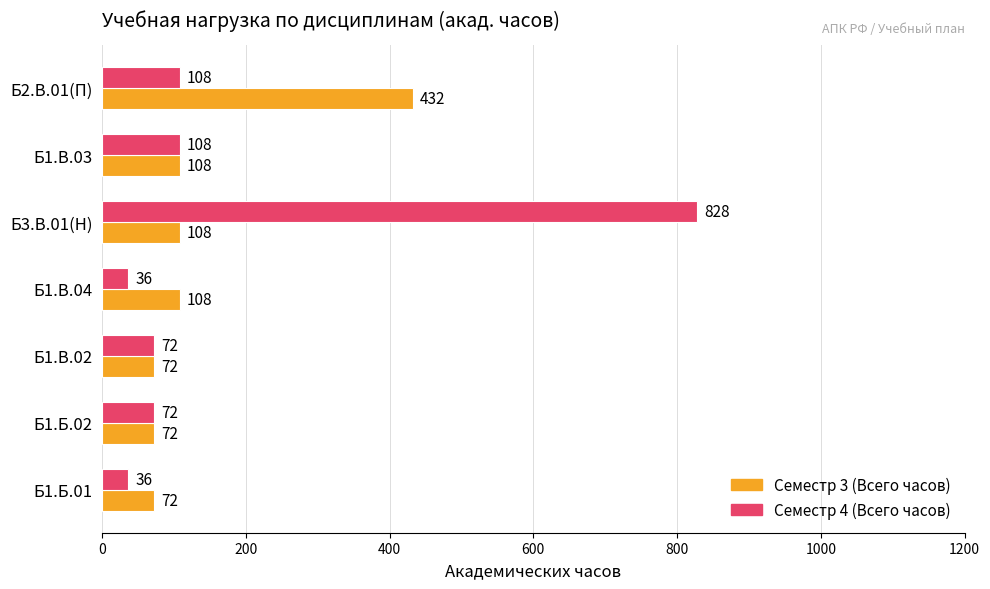

What is the greatest value displayed?

828